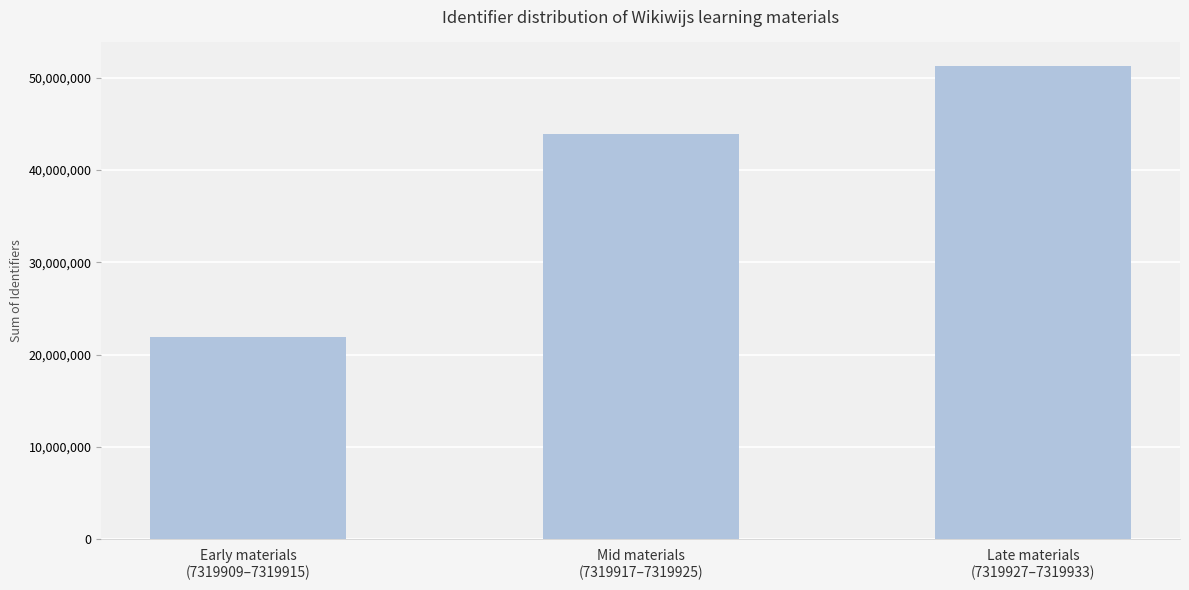

What is the label of the 3rd bar from the right?

Early materials
(7319909–7319915)